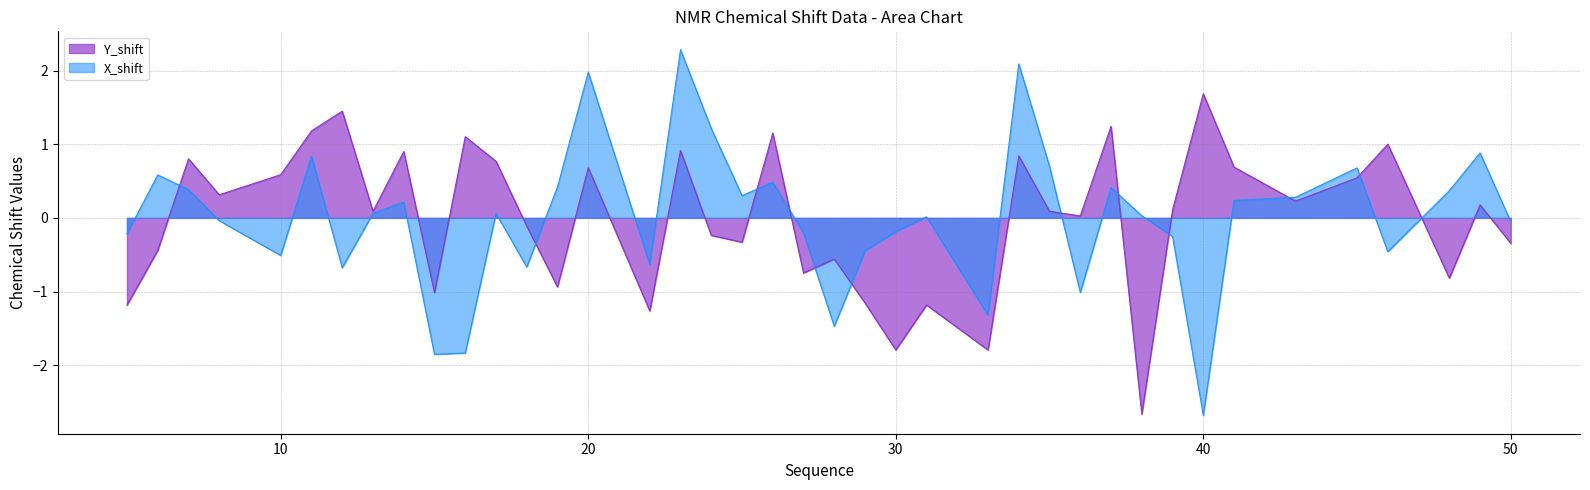

Which label corresponds to the largest value in the chart?

23